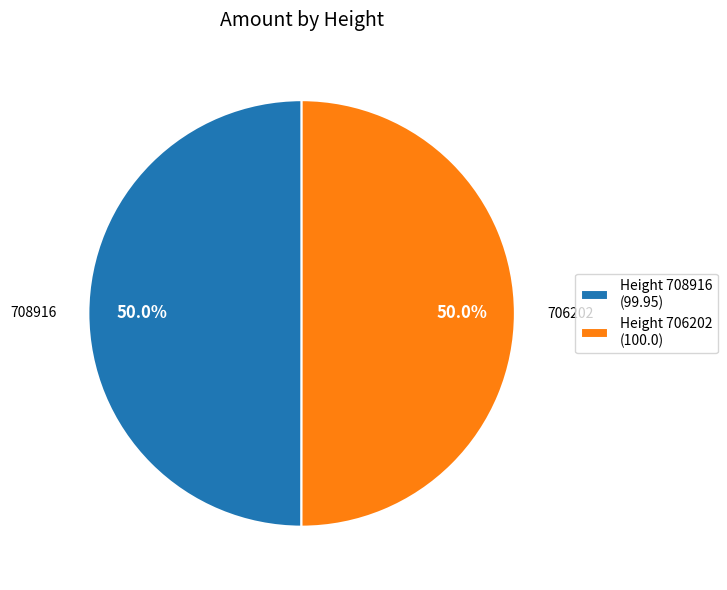

Approximately how many times larger is the value at Height 708916 (99.95) compared to Height 706202 (100.0)?

1.0